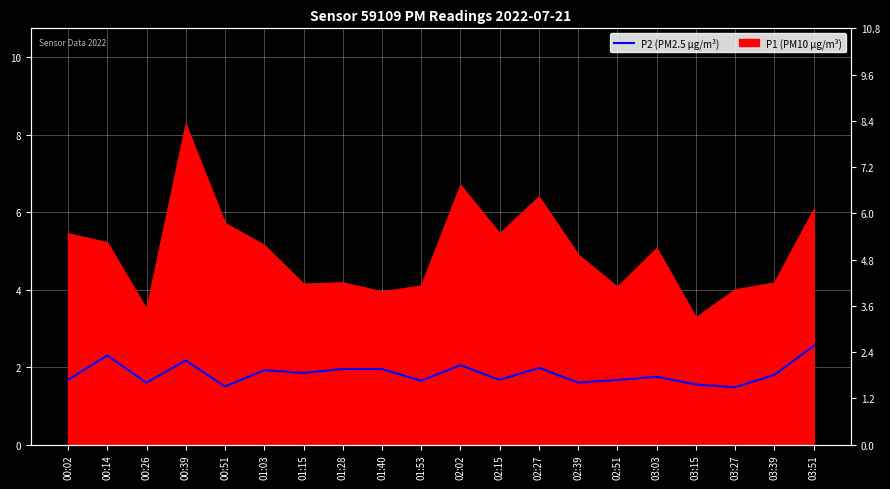

Rank the categories by value from lowest to highest.

03:27, 00:51, 03:15, 00:26, 02:39, 01:53, 00:02, 02:15, 02:51, 03:03, 03:39, 01:15, 01:03, 01:28, 01:40, 02:27, 02:02, 00:39, 00:14, 03:51